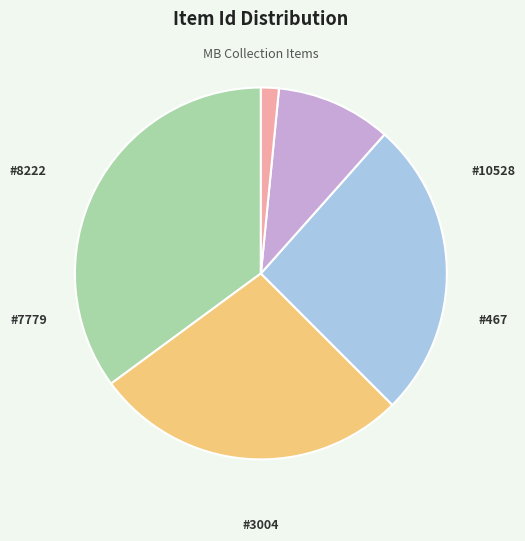

How many slices are in this pie chart?

5